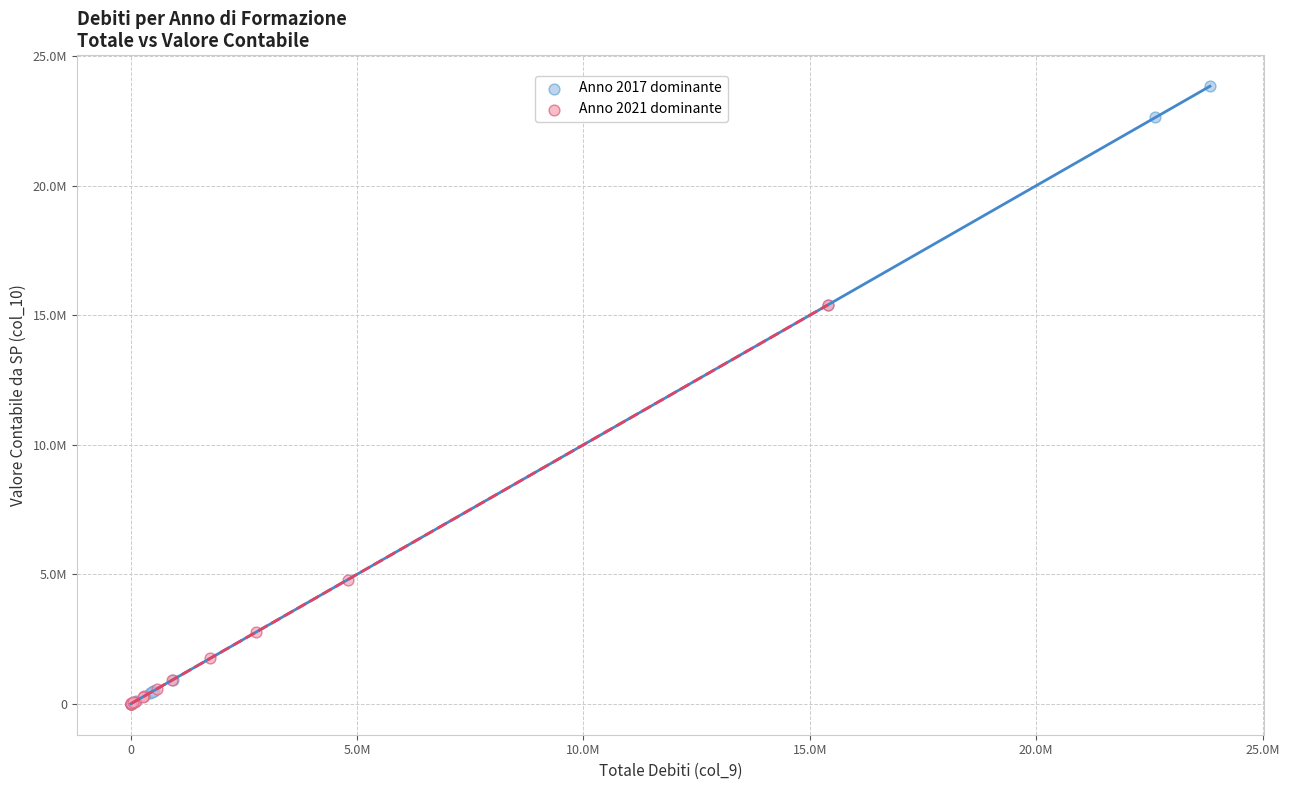

Which series has the widest spread of Y values?

Anno 2017 dominante